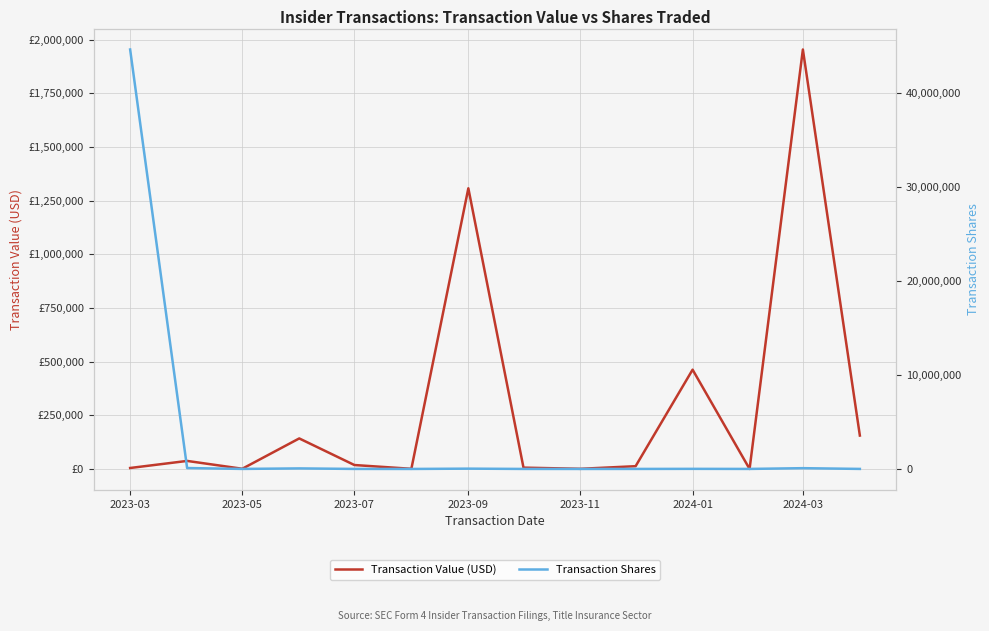

How many times do Transaction Shares and Transaction Value (USD) cross each other?

3